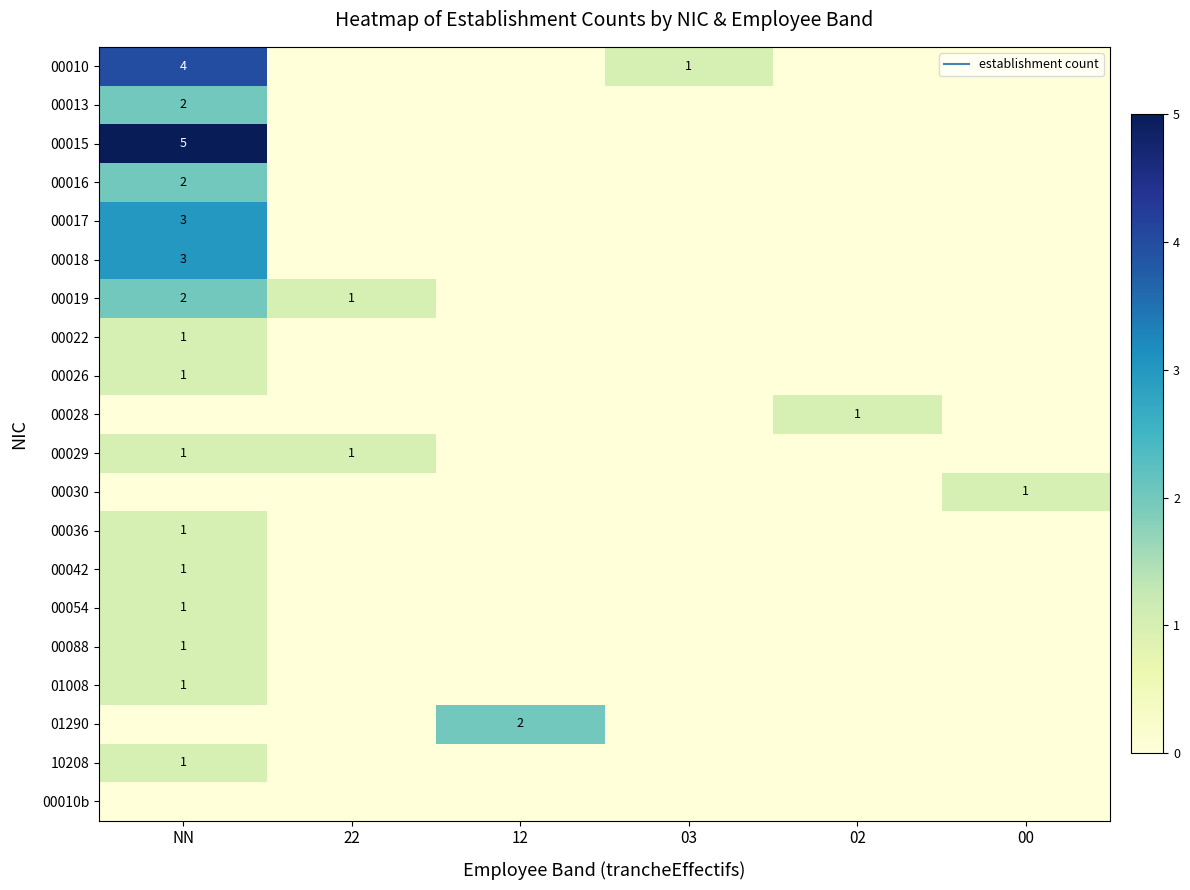

At how many categories does at least one series exceed 2?

1